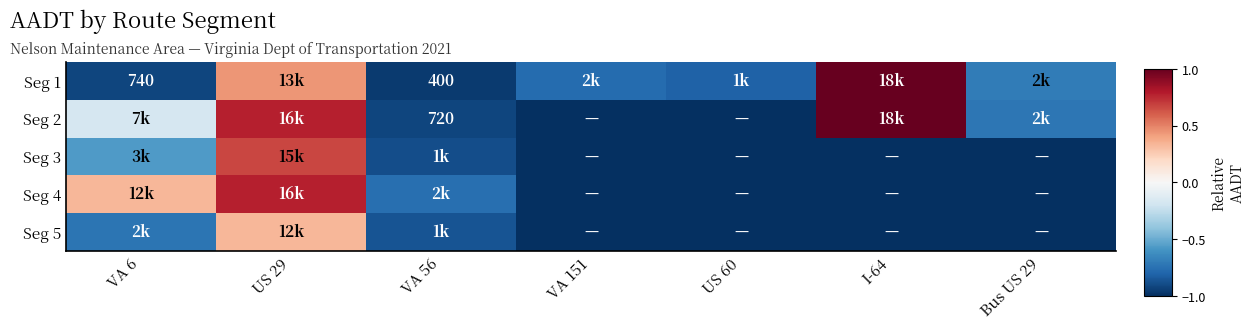

Which series has the widest spread of values?

Seg 2